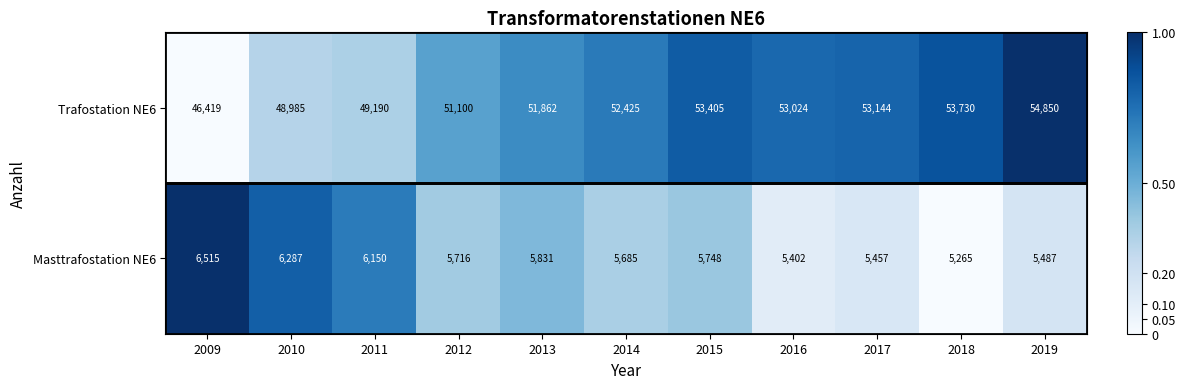

What is the lowest value of the Masttrafostation NE6 series?

5265